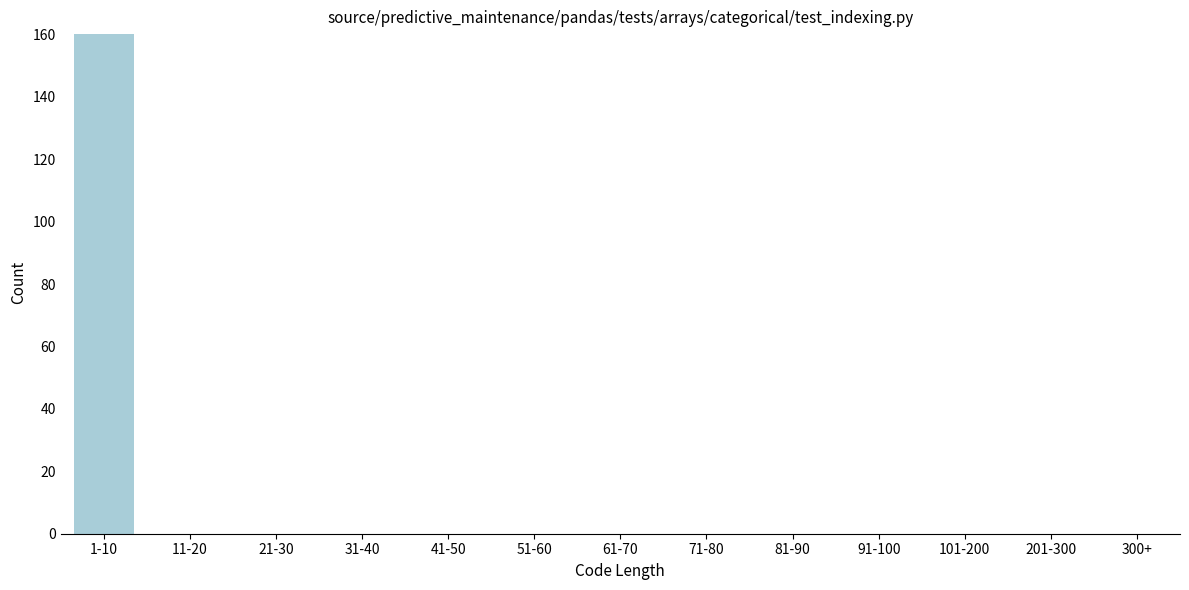

Reading right to left, transcribe all the data shown in this chart.

300+=0	201-300=0	101-200=0	91-100=0	81-90=0	71-80=0	61-70=0	51-60=0	41-50=0	31-40=0	21-30=0	11-20=0	1-10=160